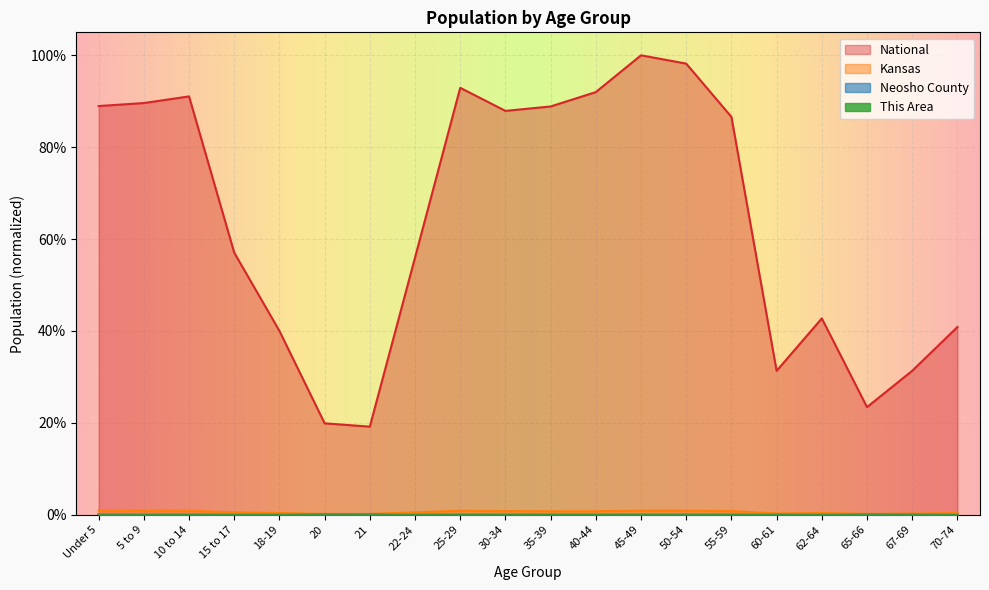

Between 35-39 and 70-74, which is larger?

70-74